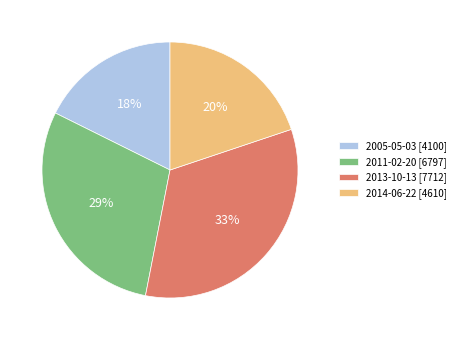

Which category has the biggest portion of the pie?

2013-10-13